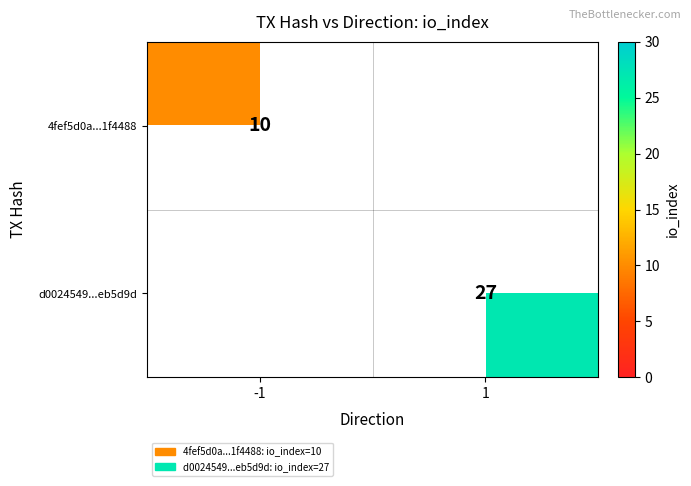

Between -1 and 1, which is larger?

1